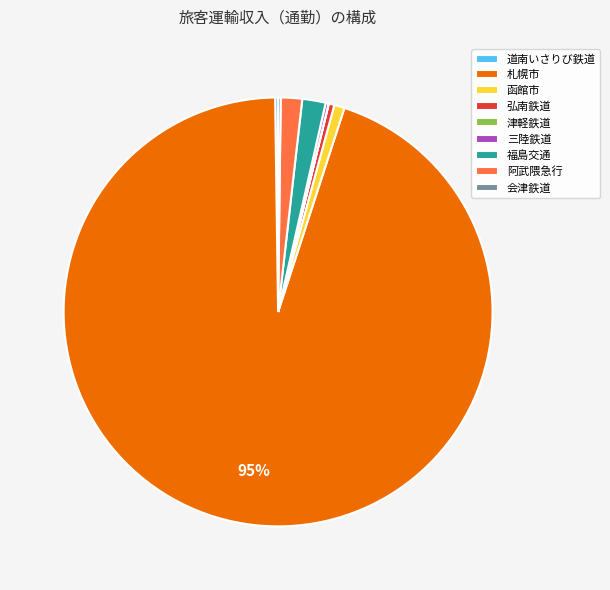

To the nearest percent, what is the difference between the largest and smallest slice percentages?

95%